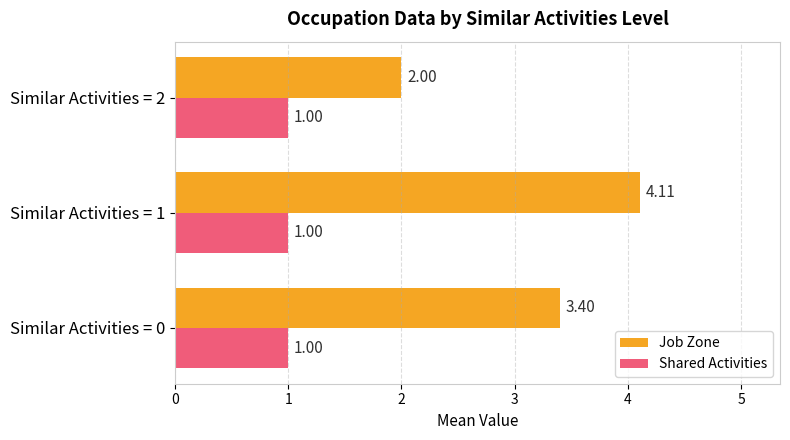

What is the sum of the Job Zone values at Similar Activities = 2 and Similar Activities = 1?

6.1